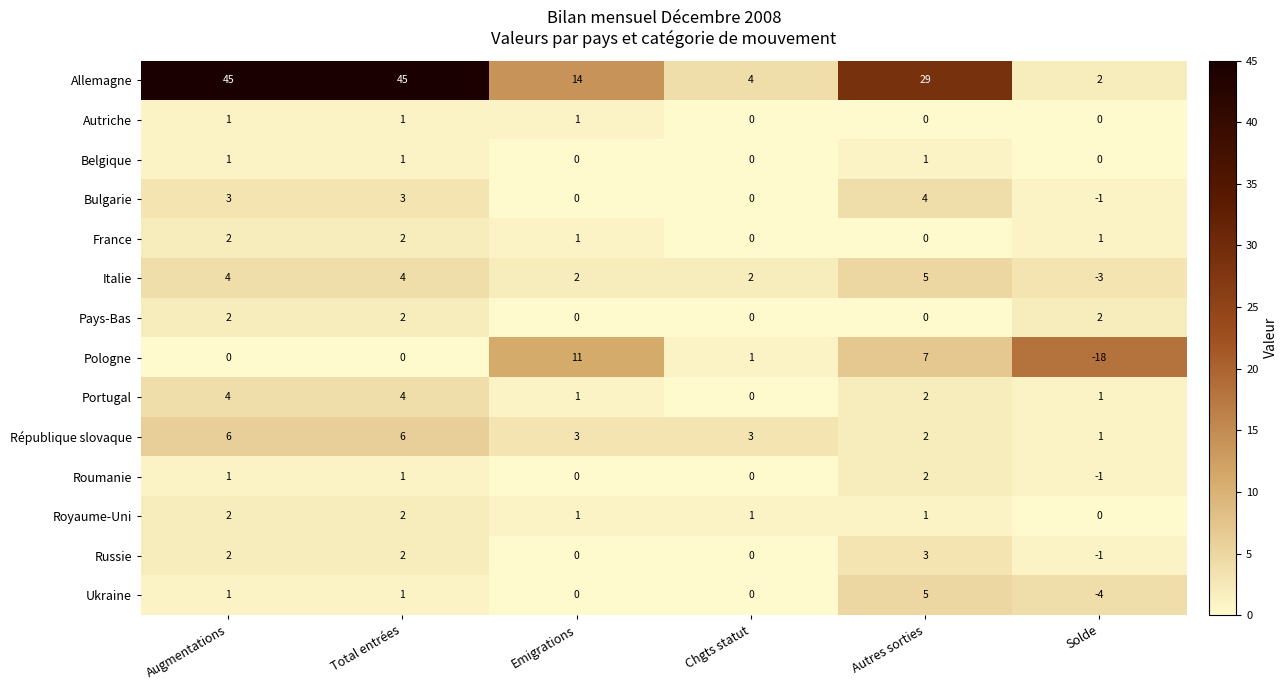

At how many categories does at least one series exceed 23?

3